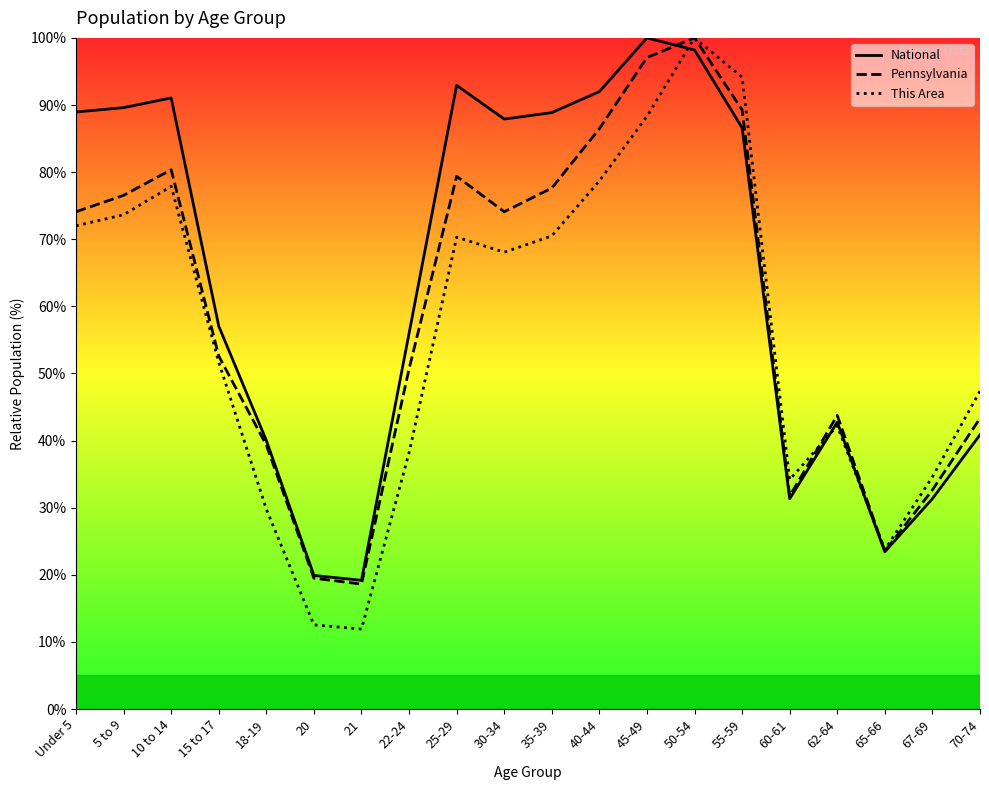

What is the label of the 3rd point from the left?

10 to 14